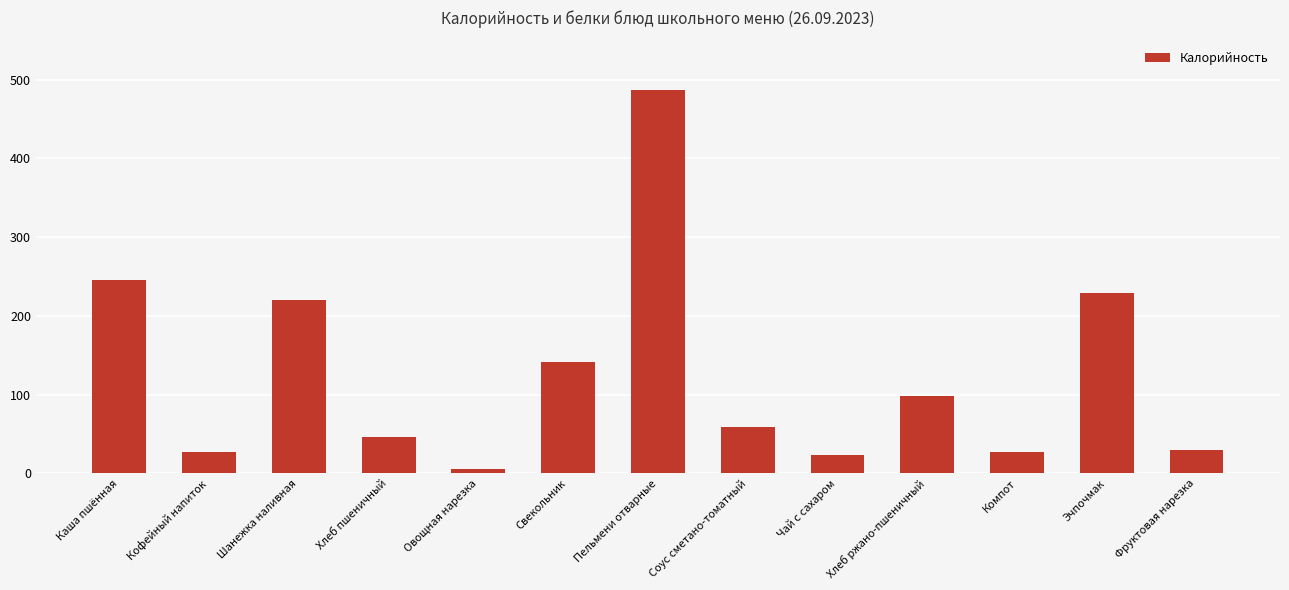

What is the label of the 9th bar from the left?

Чай с сахаром